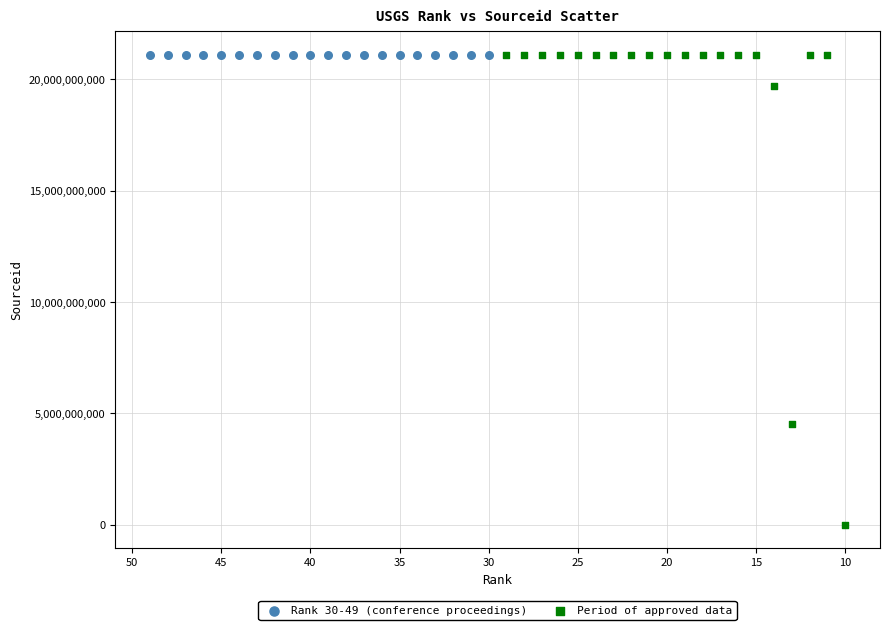

Which series reaches the minimum Y coordinate?

Period of approved data